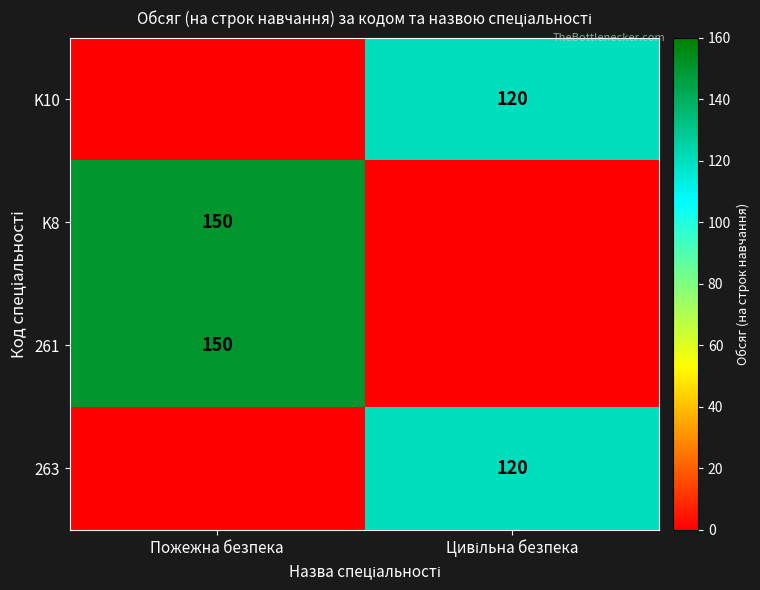

The 263 series shows -37 at Пожежна безпека. True or false?

False